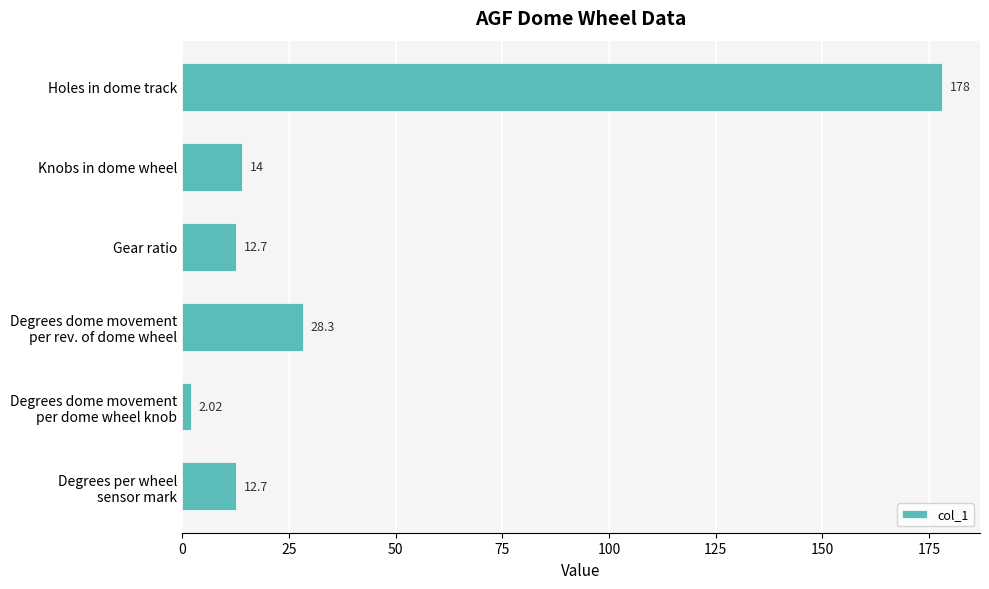

At which category does the chart reach its peak across all series?

Holes in dome track